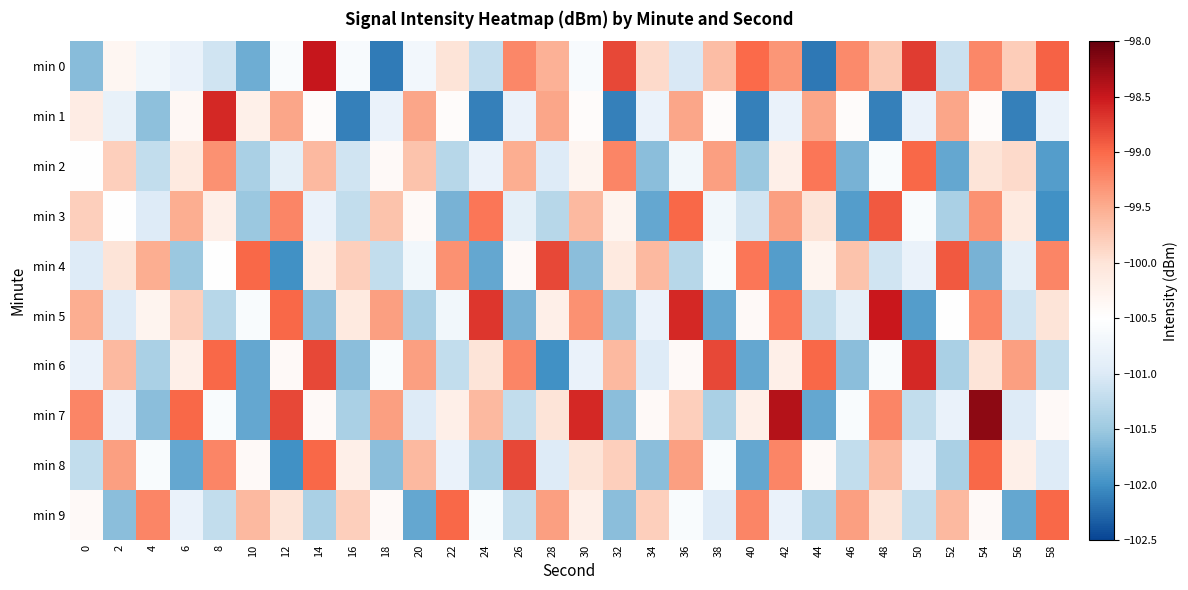

Between 42 and 14, which is larger?

14